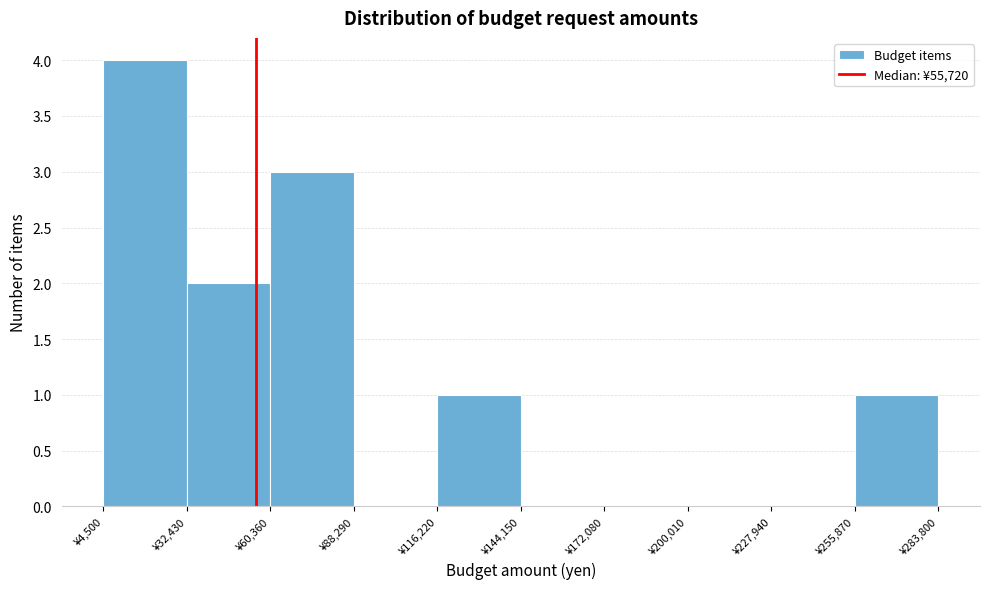

Over which range of the x-axis is the bar tallest?

5000 to 30000